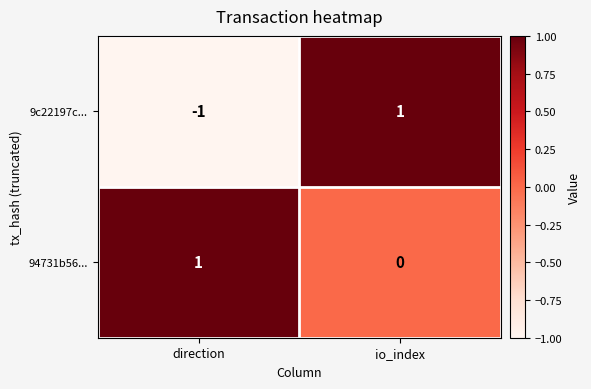

Which series changed the most between direction and io_index?

9c22197c...